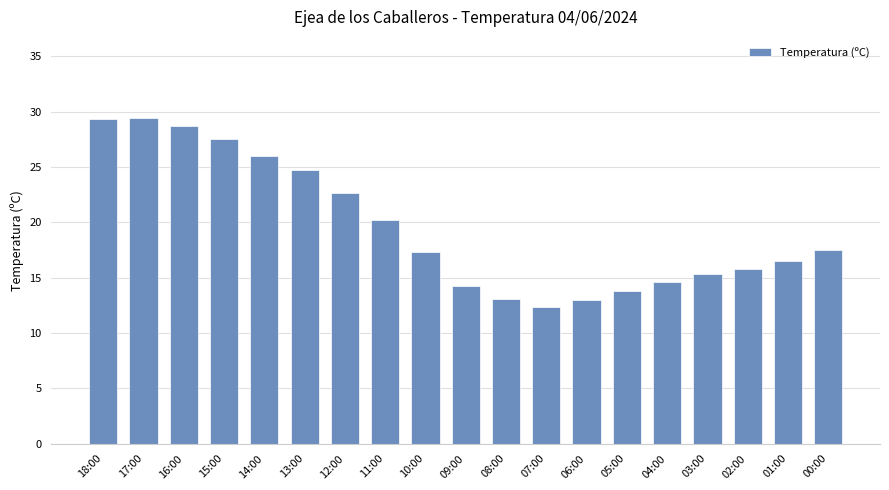

What is the ratio of the value at 07:00 to the value at 09:00?

0.9